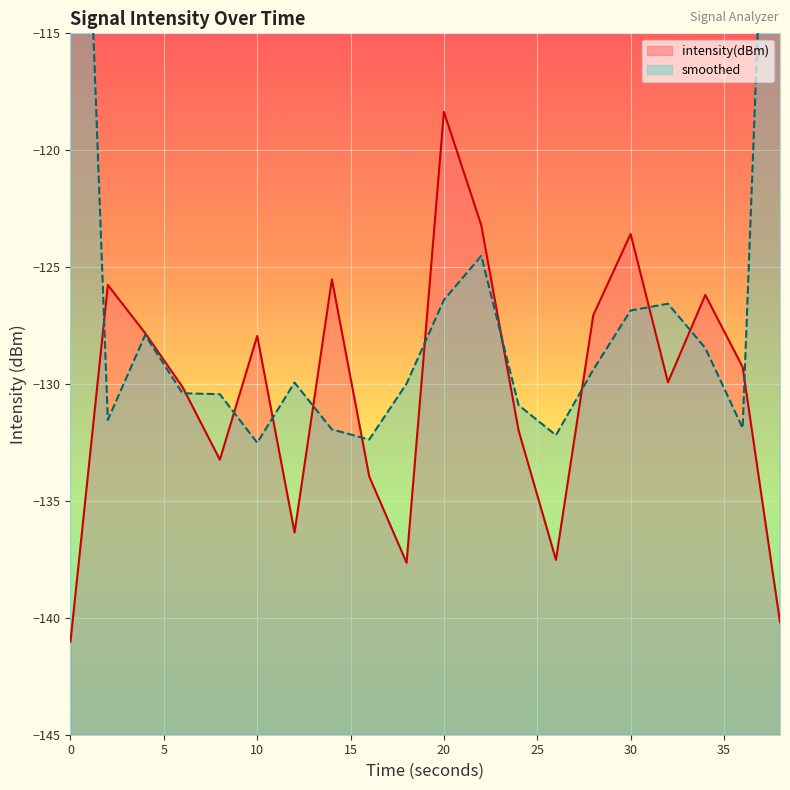

Reading left to right, extract all data points from this chart.

-141.0	-125.8	-127.8	-130.1	-133.2	-127.9	-136.3	-125.5	-134.0	-137.6	-118.4	-123.2	-132.0	-137.5	-127.1	-123.6	-129.9	-126.2	-129.3	-140.2